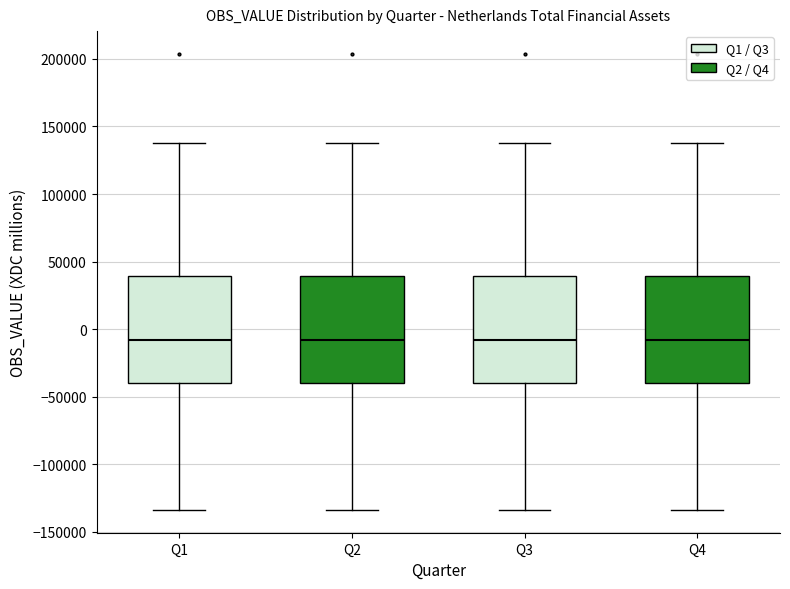

Reading left to right, read every box against the y-axis: the position of its median line, the range the box covers, and the ends of its whiskers. The values are not printed on the chart, so give them approximately, as read against the axis.

Q1: median -10000, box -40000 to 40000, whiskers -135000 to 140000
Q2: median -10000, box -40000 to 40000, whiskers -135000 to 140000
Q3: median -10000, box -40000 to 40000, whiskers -135000 to 140000
Q4: median -10000, box -40000 to 40000, whiskers -135000 to 140000